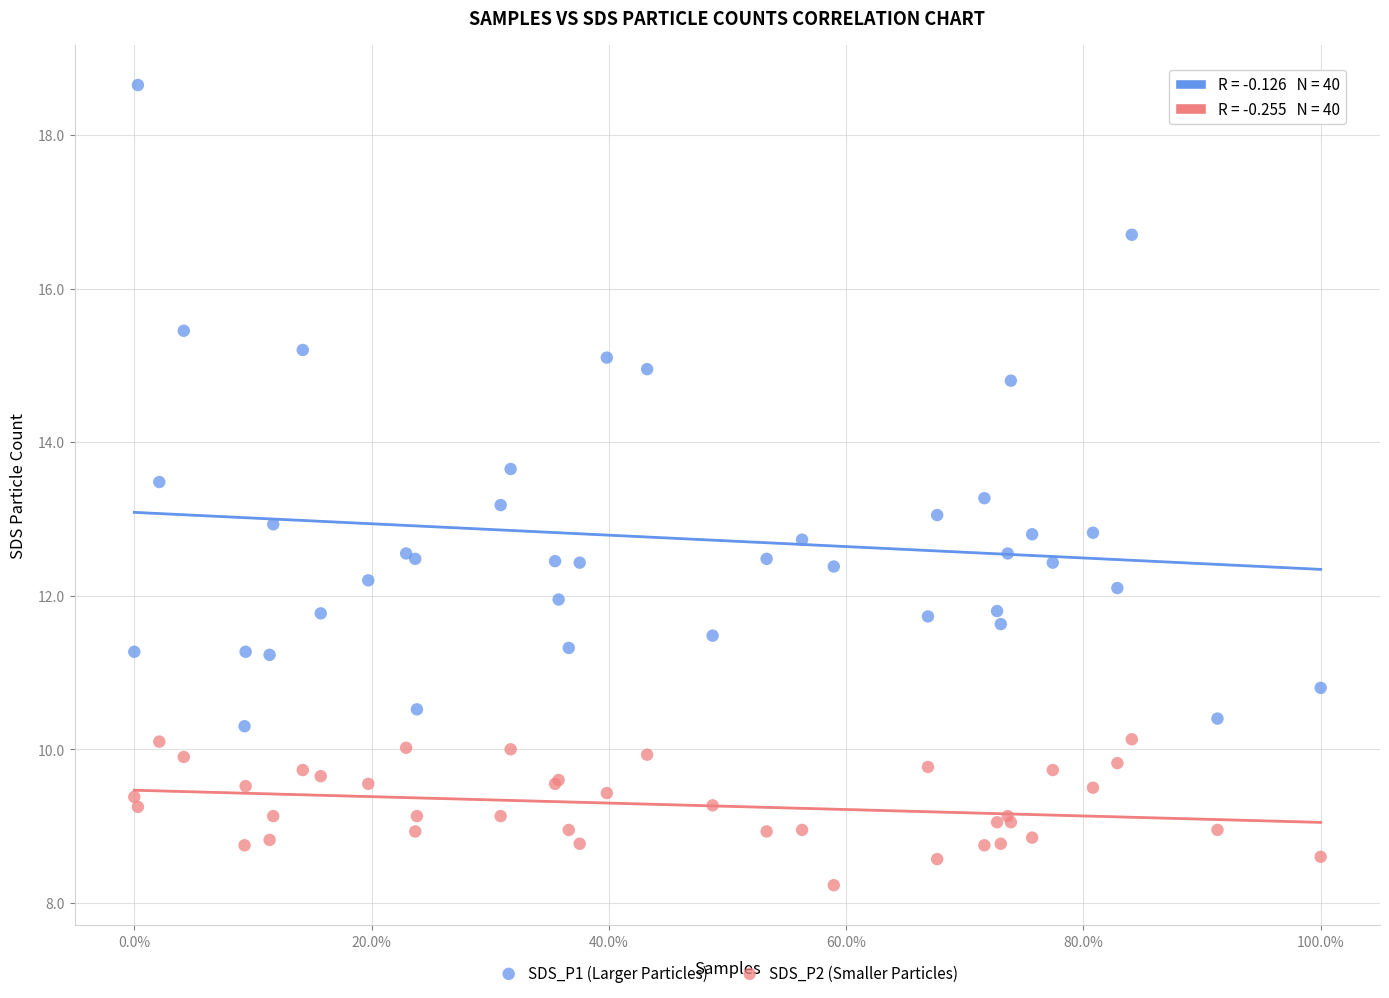

In the SDS_P1 (Larger Particles) series, what Y value is closest to 14?

13.7